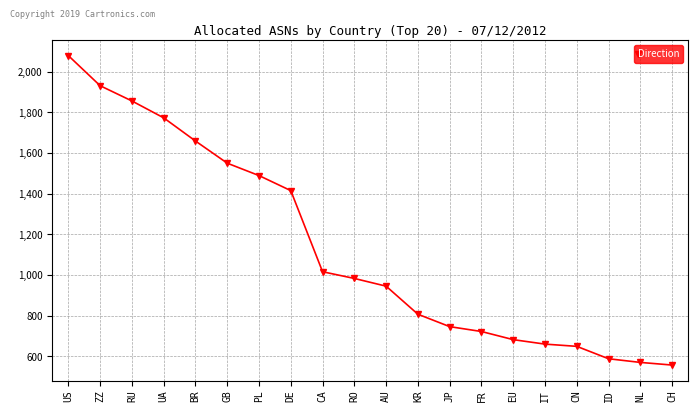

Reading left to right, transcribe all the data shown in this chart.

2079	1931	1856	1773	1659	1550	1489	1415	1016	983	945	807	746	722	682	660	649	588	570	557